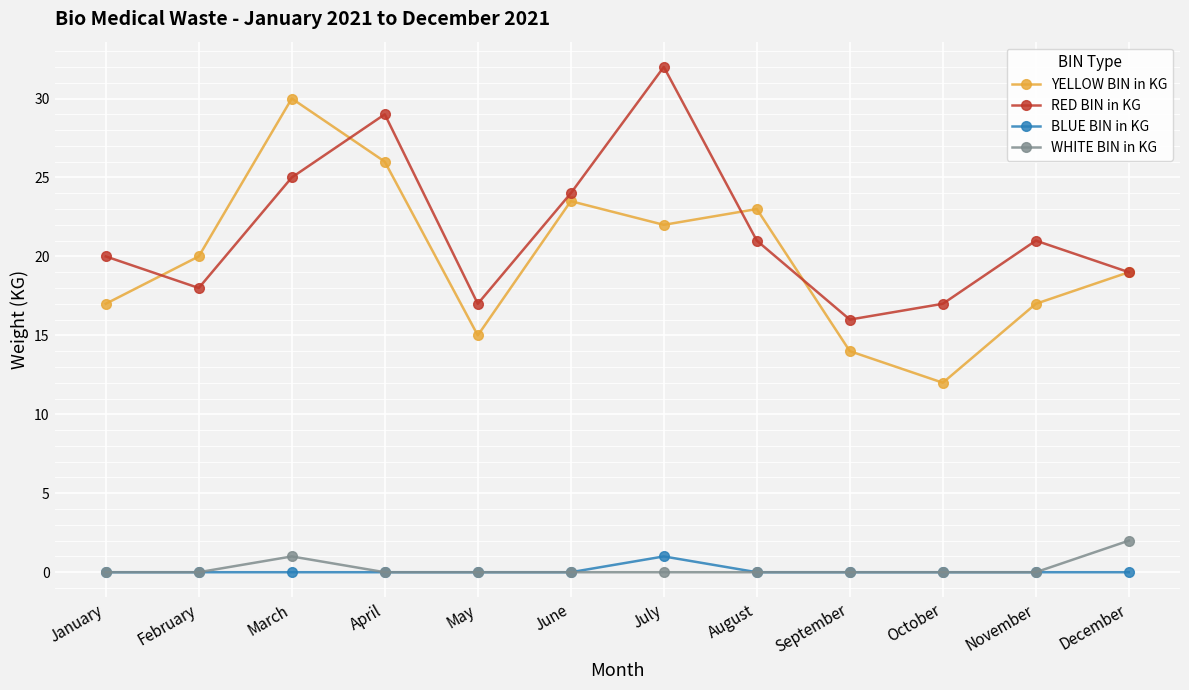

What is the total value across all series at April?

55.0